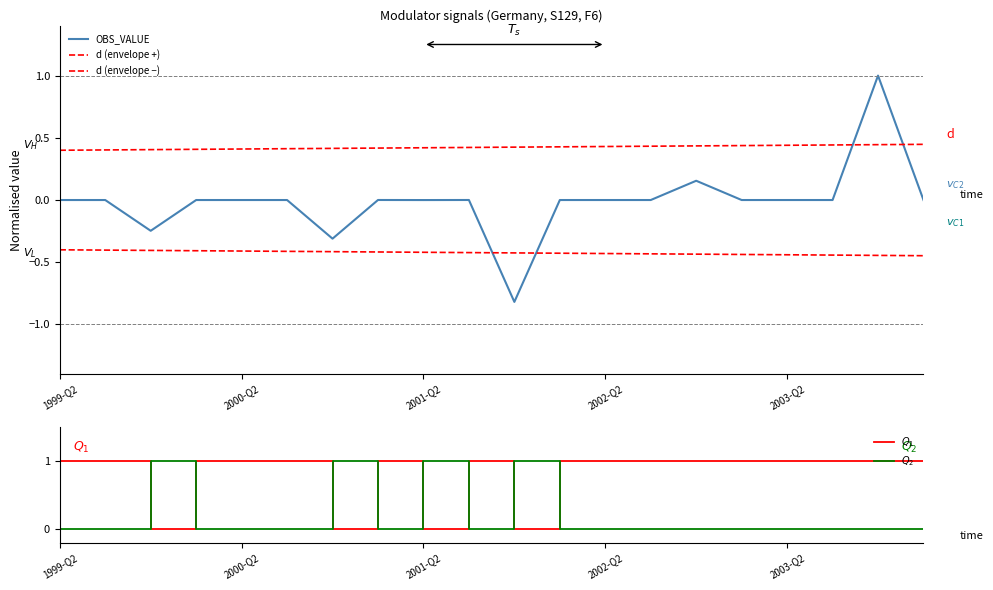

True or false: OBS_VALUE has a value of 0.0 at 2002-Q2.

True